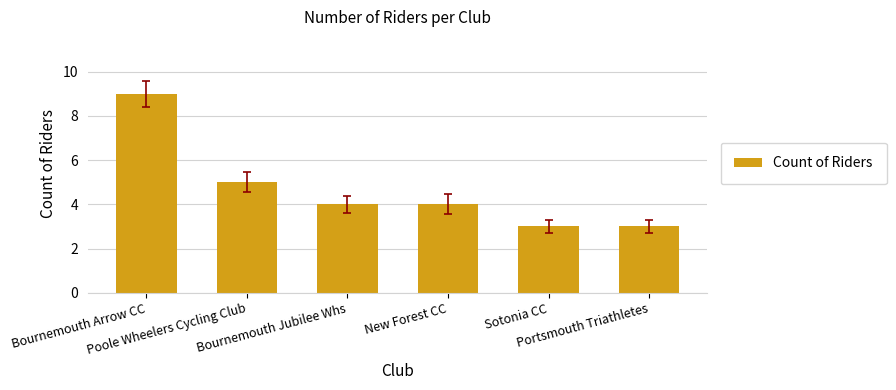

At which label does the data first exceed 4?

Bournemouth Arrow CC